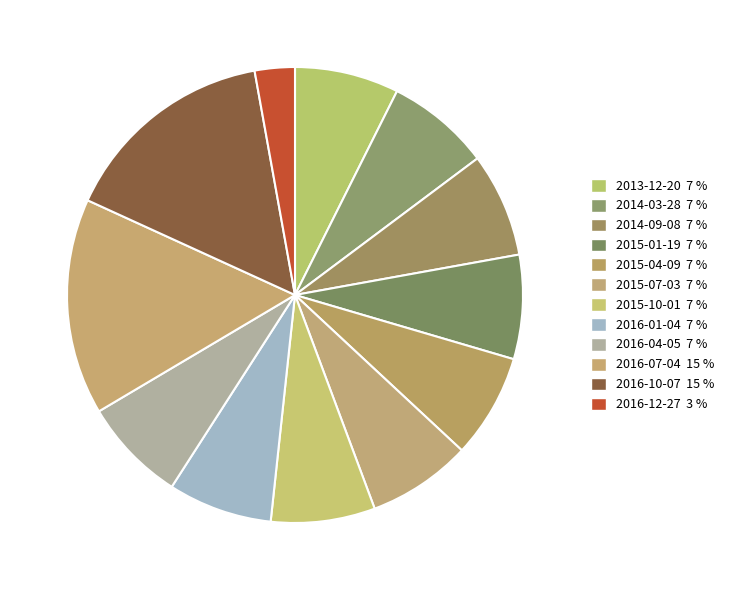

How many slices are in this pie chart?

12